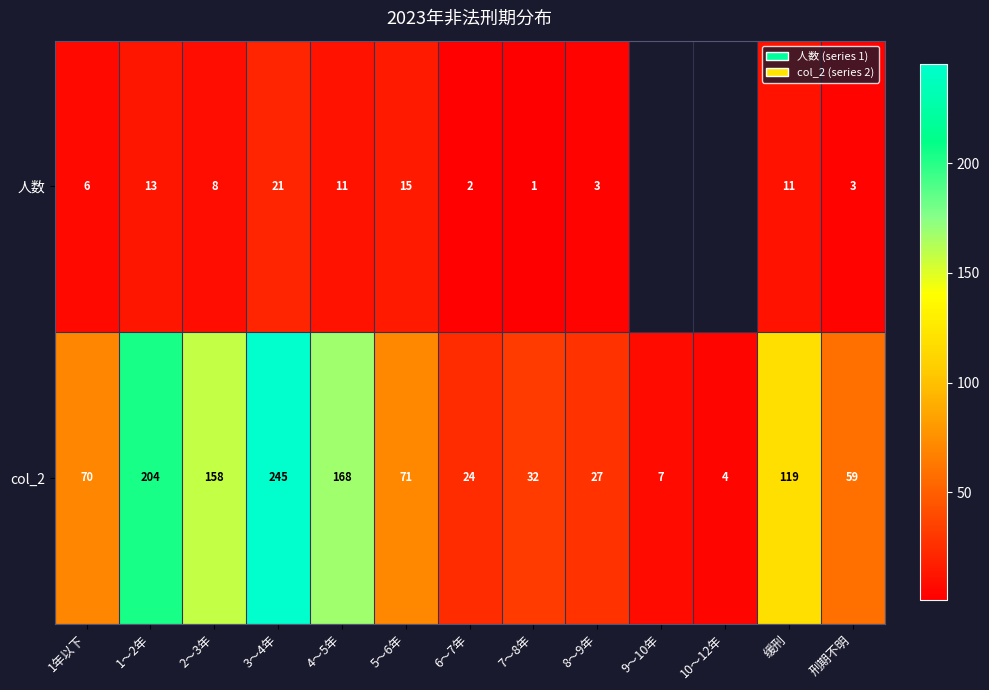

What is the greatest value displayed?

245.0